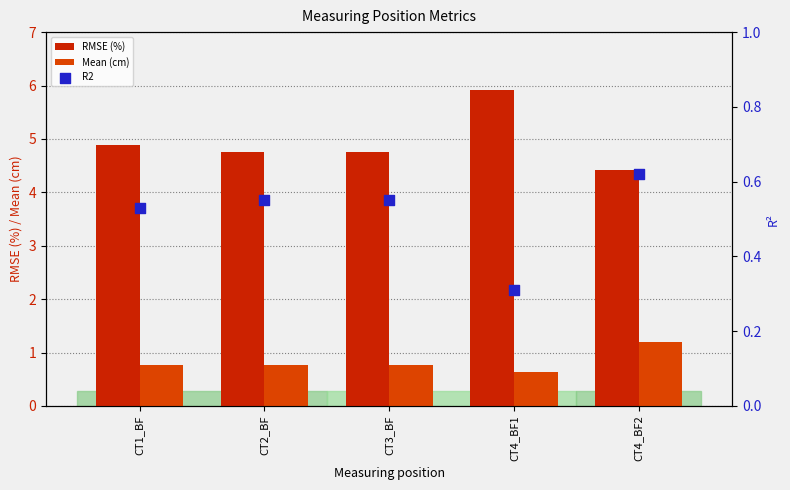

At which category is the sum across all series the highest?

CT4_BF1